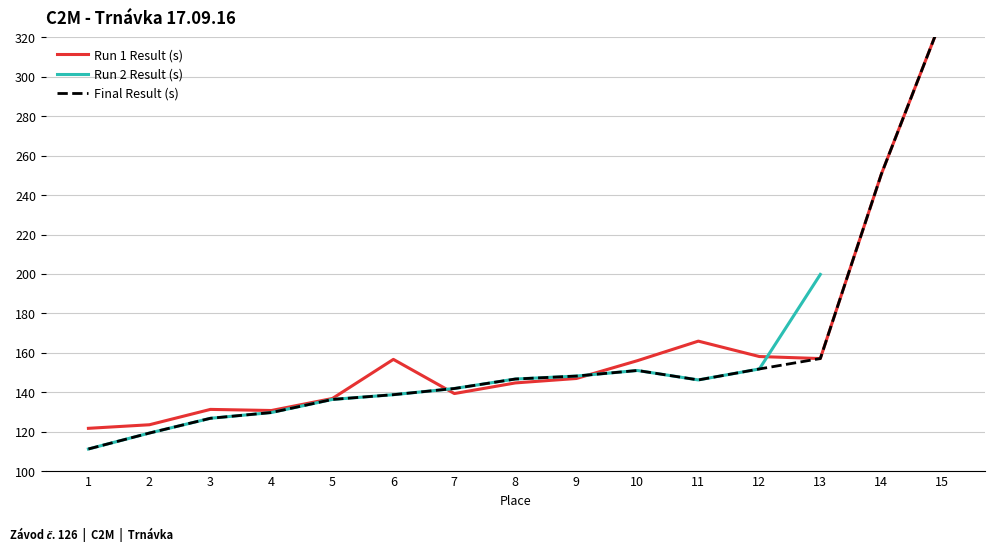

Does the chart display data point markers on the line(s)?

No